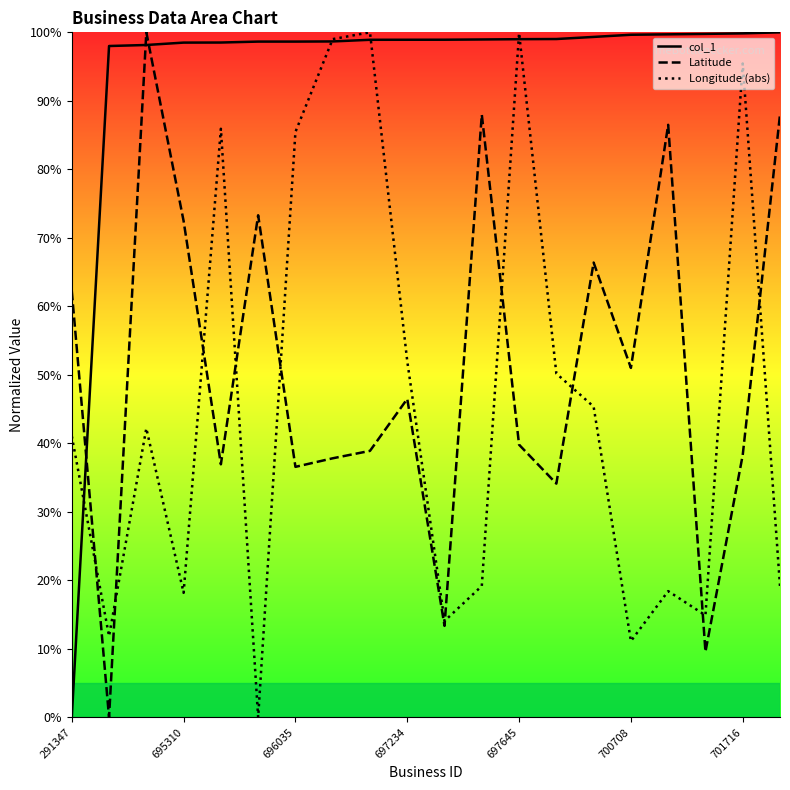

What are all the series names shown in the legend?

col_1, Latitude, Longitude (abs)